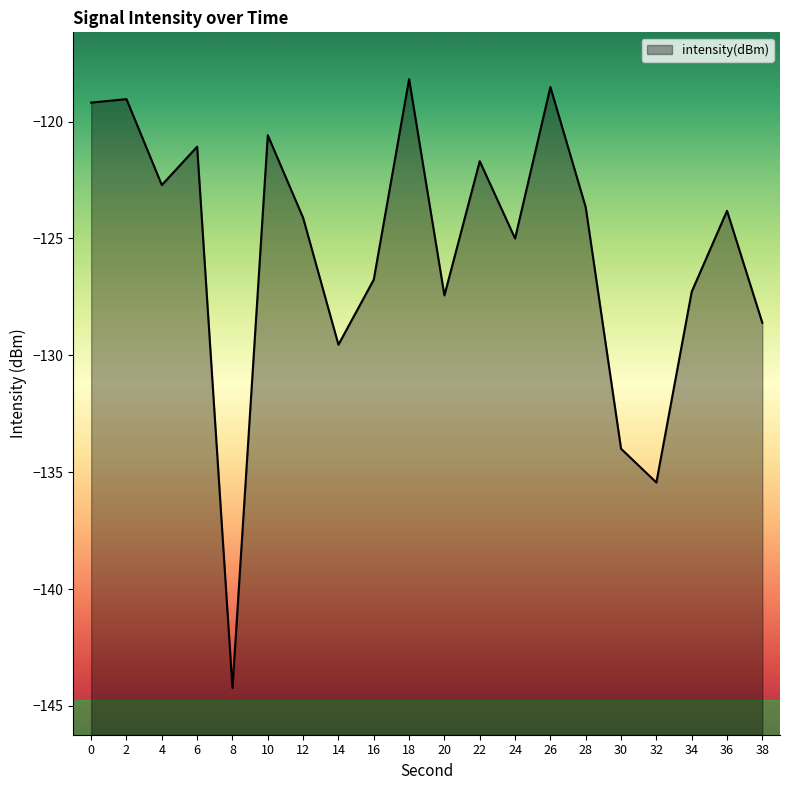

How many points are higher than both their immediate neighbors (excluding endpoints)?

7